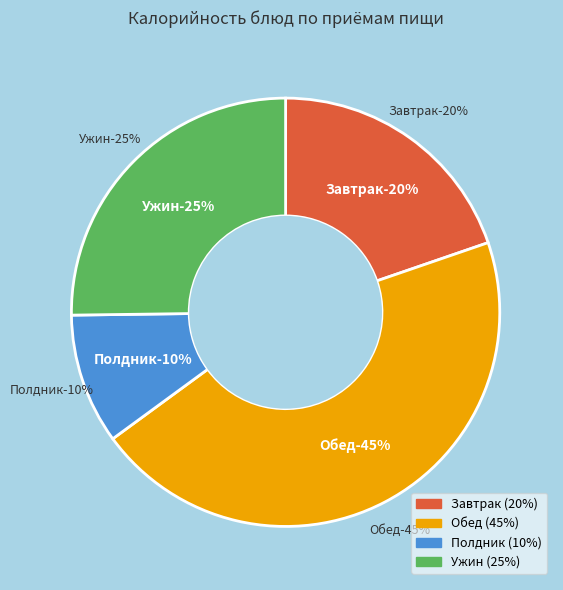

Does Рагу из овощей represent more than half of the total?

No